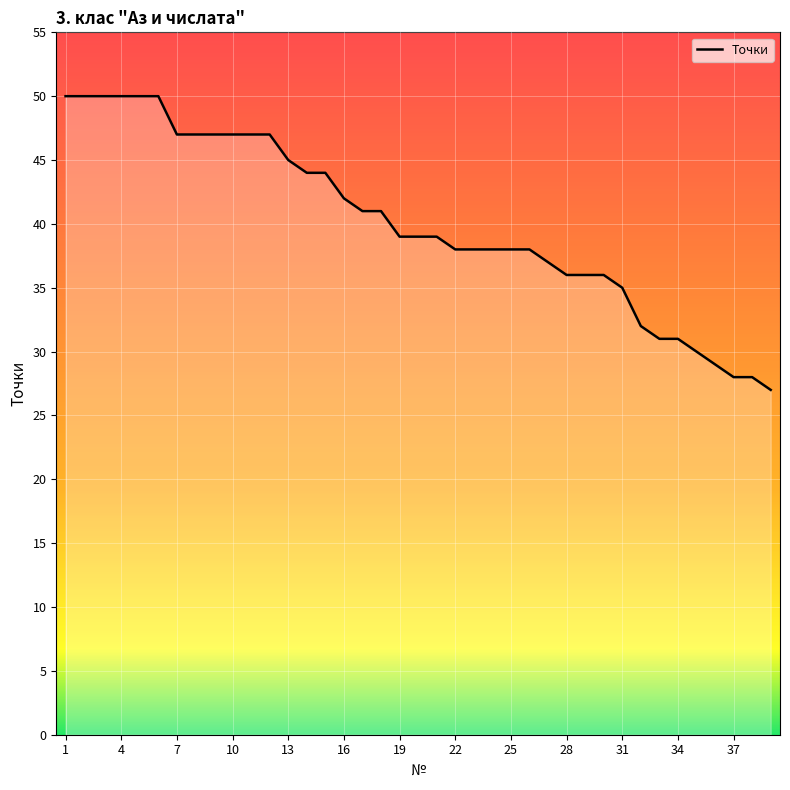

What is the minimum value shown in the chart?

27